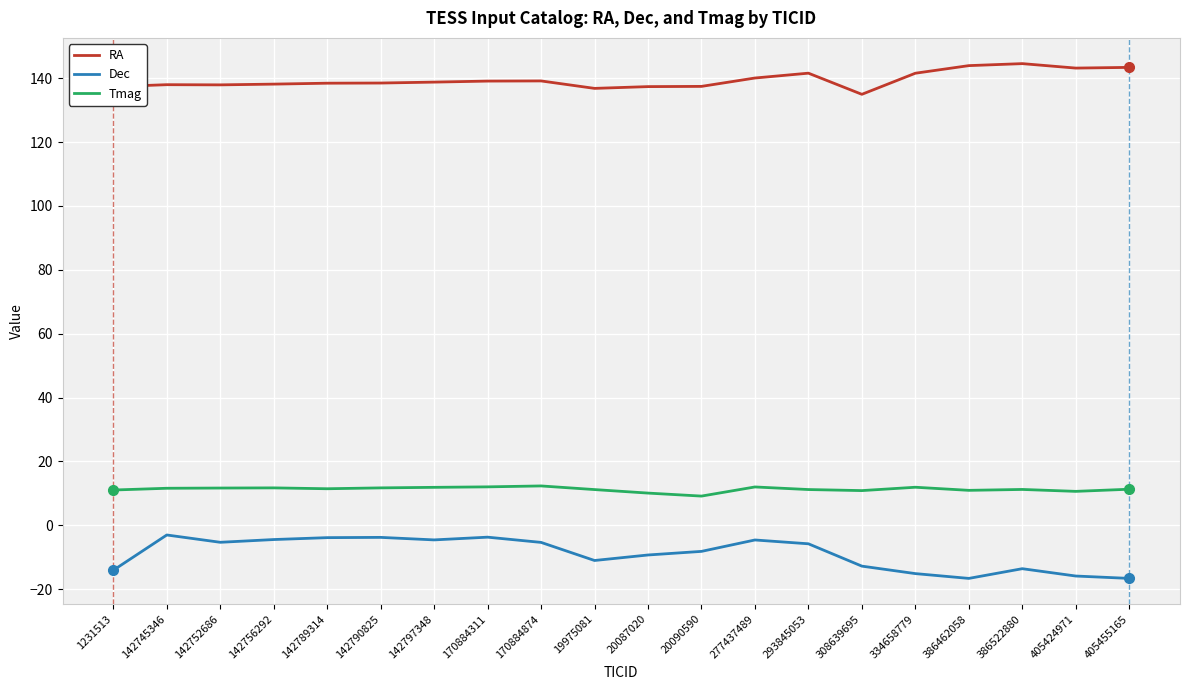

What position from the right is 142790825?

15